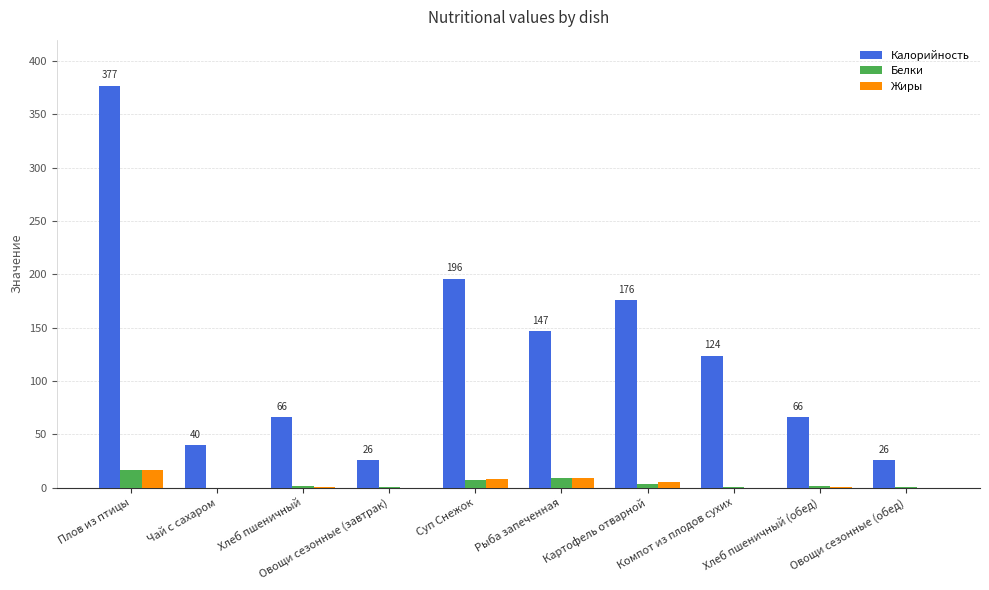

What is the highest value of the Калорийность series?

377.0